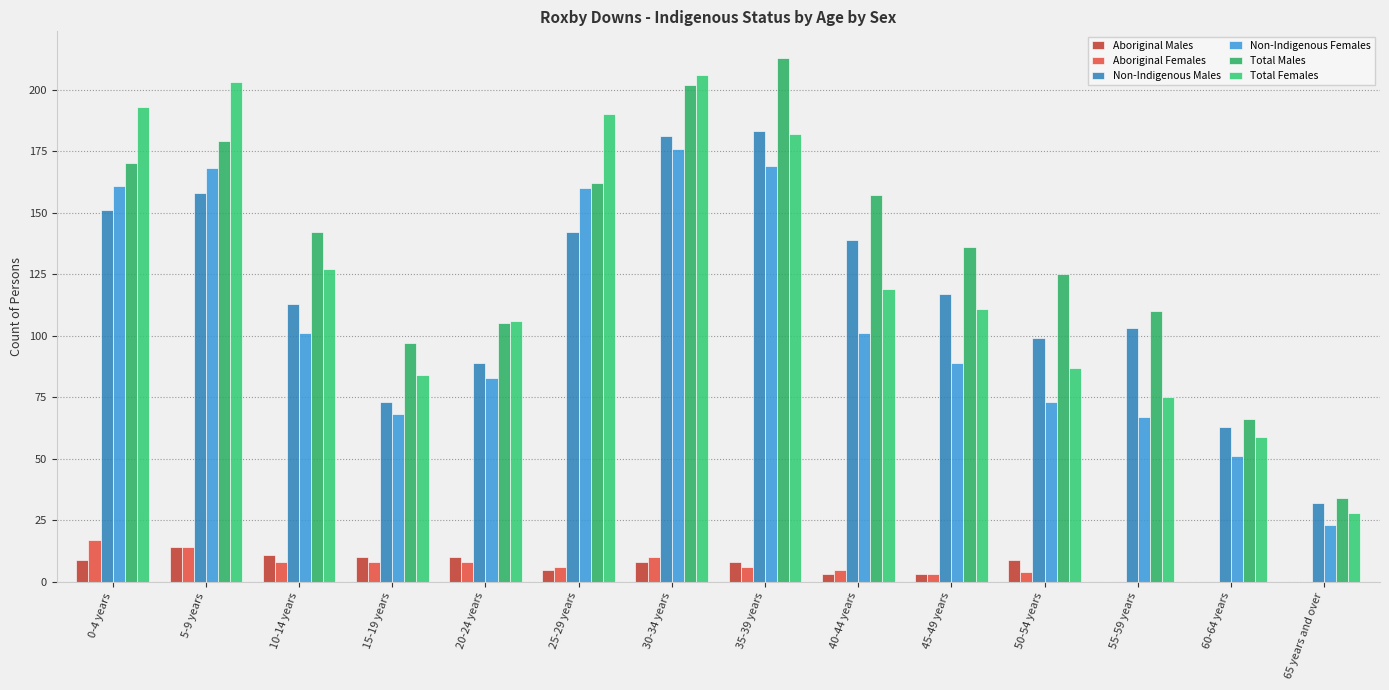

Count the number of data series in this chart.

6